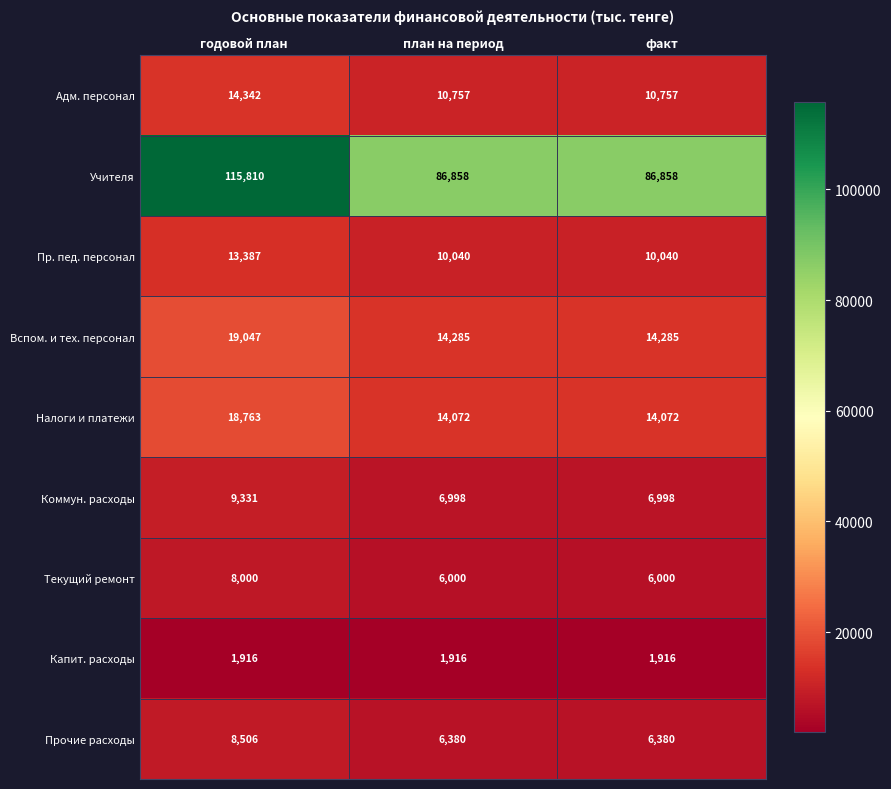

What is the total value across all series at факт?

157306